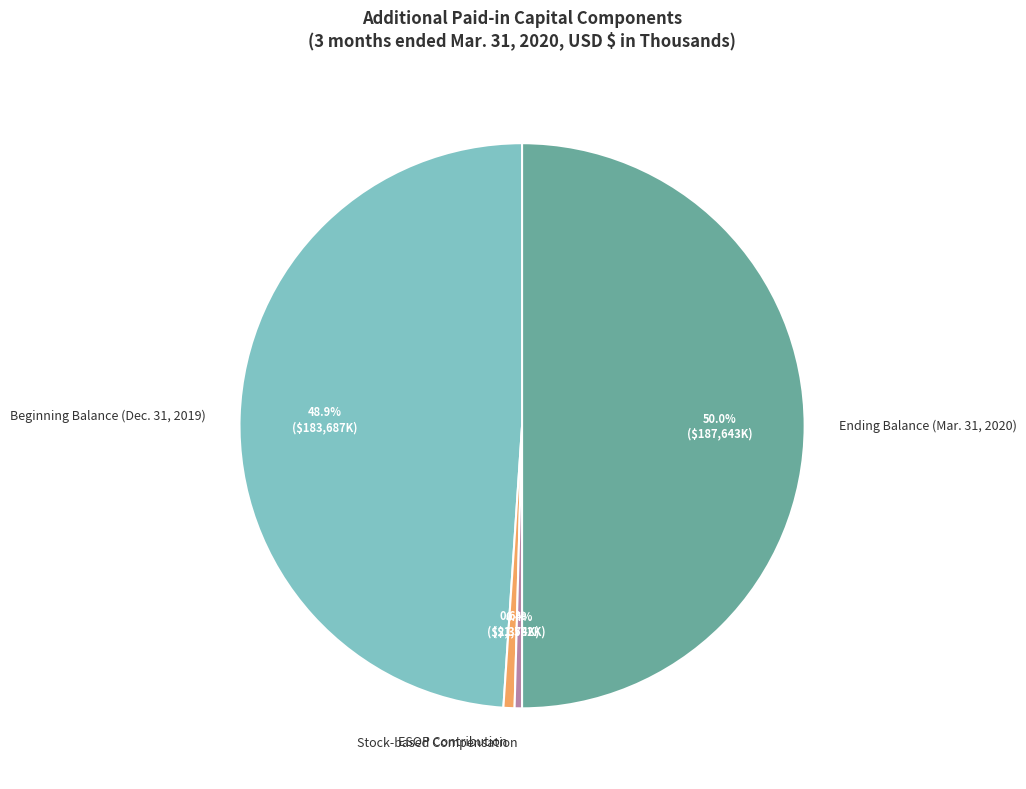

Does ESOP Contribution account for over 50% of the chart?

No